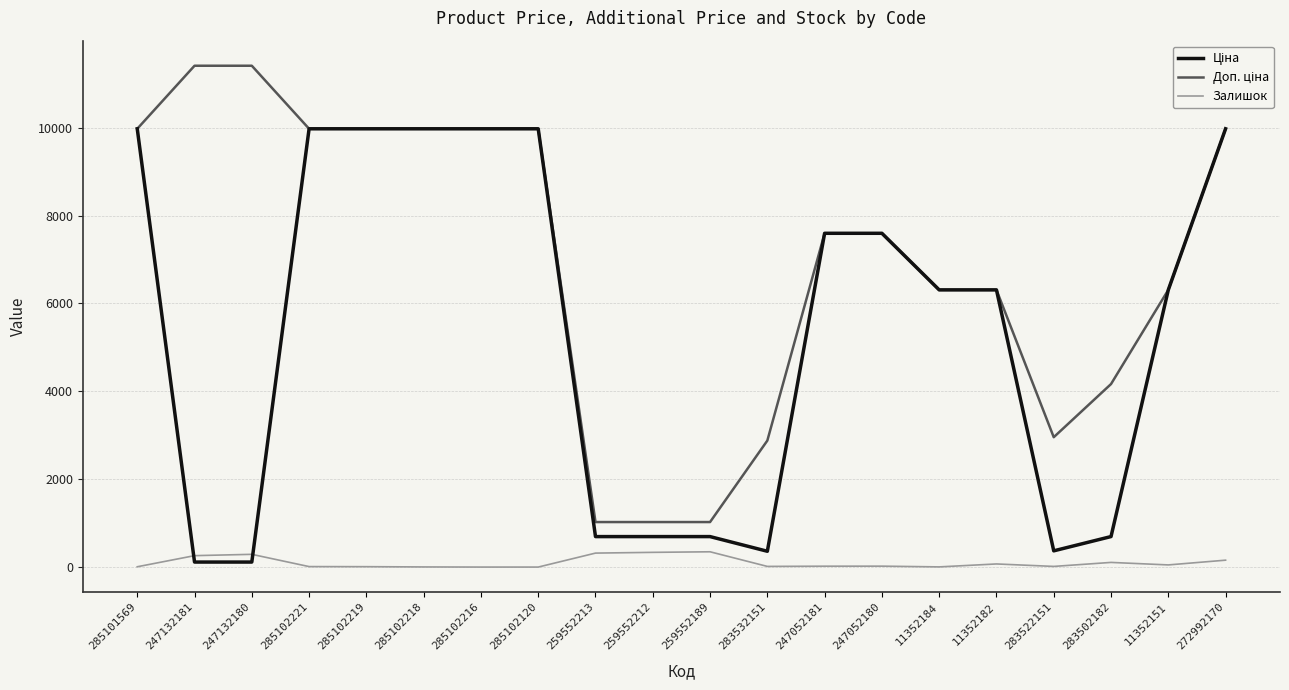

How many lines are shown in the chart?

3